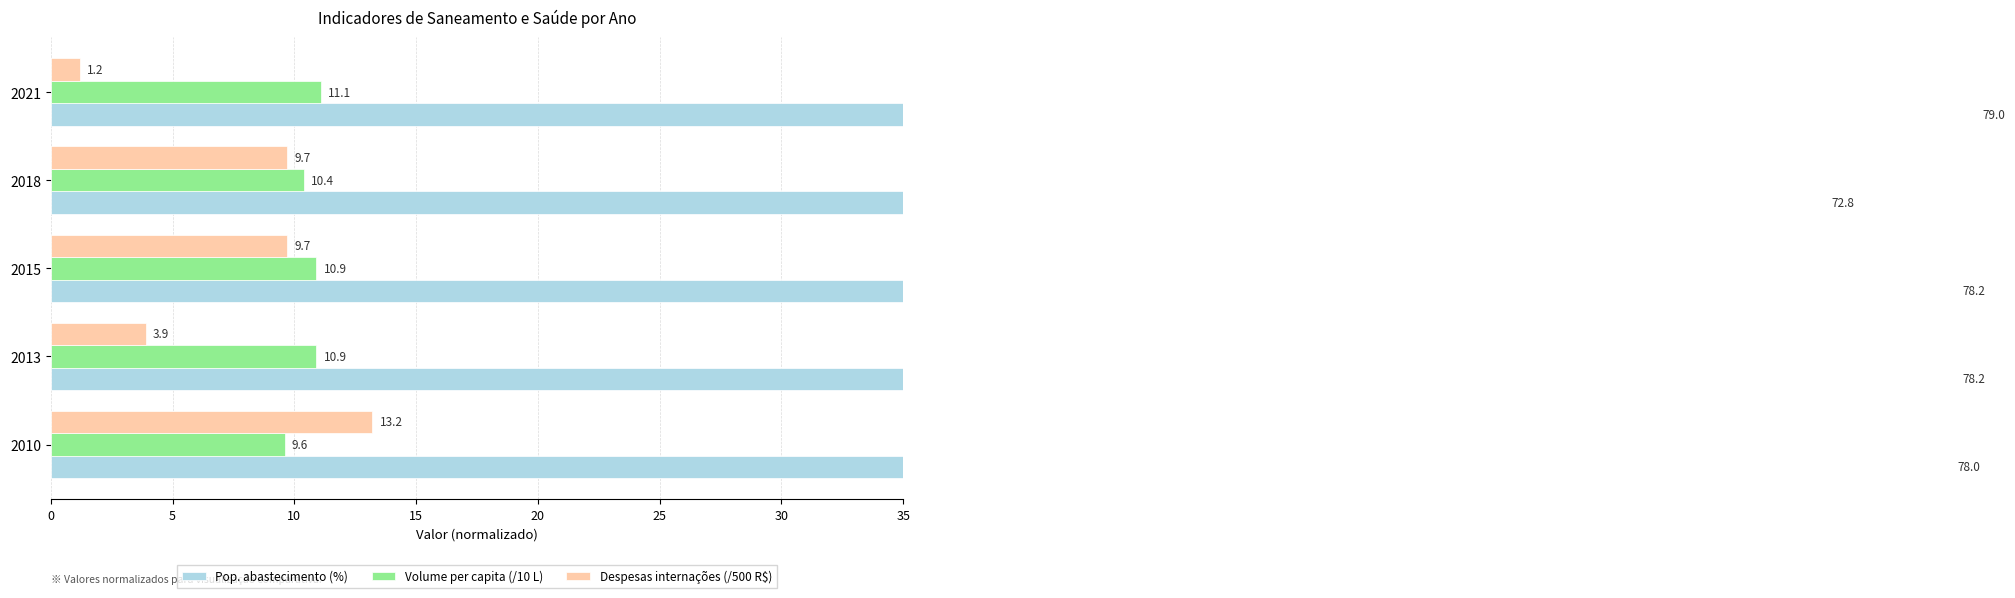

Which series has the largest range (max minus min)?

Despesas internações (/500 R$)